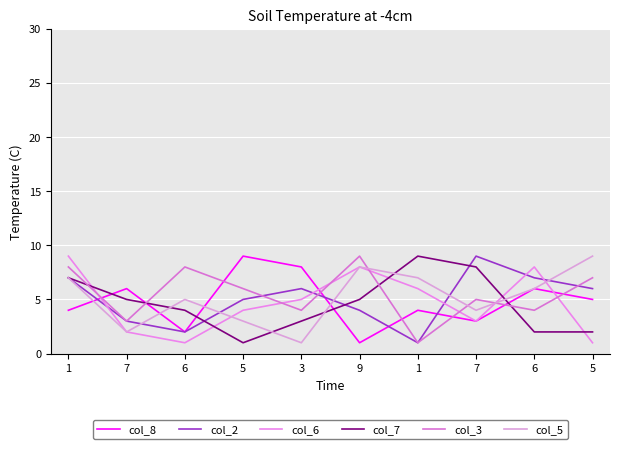

Reading left to right, transcribe all the data shown in this chart.

col_8: 4	6	2	9	8	1	4	3	6	5
col_2: 7	3	2	5	6	4	1	9	7	6
col_6: 9	2	1	4	5	8	6	3	8	1
col_7: 7	5	4	1	3	5	9	8	2	2
col_3: 8	3	8	6	4	9	1	5	4	7
col_5: 7	2	5	3	1	8	7	4	6	9